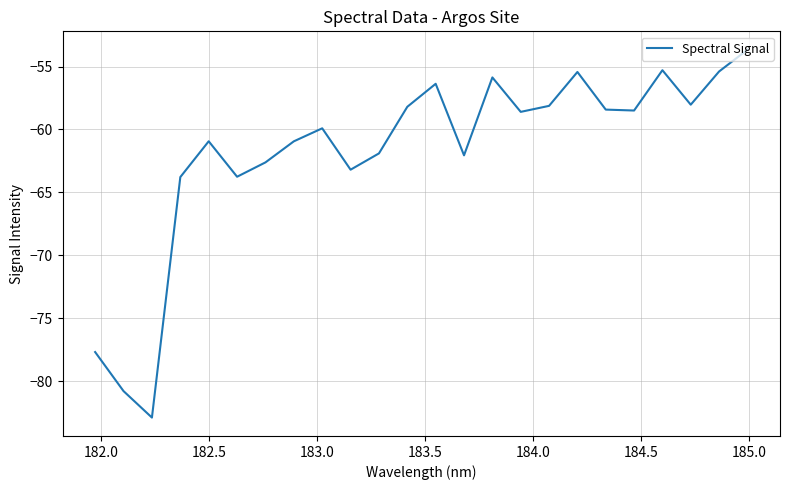

What is the difference between the maximum and minimum values?

29.2